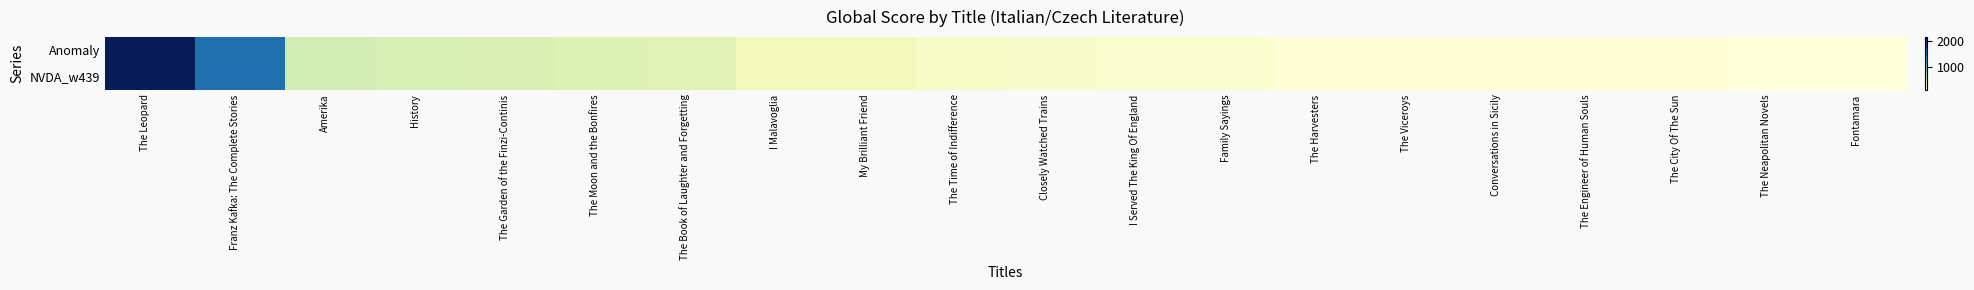

Reading right to left, what are all the values shown in this chart?

Anomaly: Fontamara=116	The Neapolitan Novels=120	The City Of The Sun=135	The Engineer of Human Souls=137	Conversations in Sicily=144	The Viceroys=144	The Harvesters=144	Family Sayings=181	I Served The King Of England=198	Closely Watched Trains=234	The Time of Indifference=240	My Brilliant Friend=317	I Malavoglia=321	The Book of Laughter and Forgetting=466	The Moon and the Bonfires=490	The Garden of the Finzi-Continis=508	History=525	Amerika=559	Franz Kafka: The Complete Stories=1562	The Leopard=2172
NVDA_w439: Fontamara=116	The Neapolitan Novels=120	The City Of The Sun=135	The Engineer of Human Souls=137	Conversations in Sicily=144	The Viceroys=144	The Harvesters=144	Family Sayings=181	I Served The King Of England=198	Closely Watched Trains=234	The Time of Indifference=240	My Brilliant Friend=317	I Malavoglia=321	The Book of Laughter and Forgetting=466	The Moon and the Bonfires=490	The Garden of the Finzi-Continis=508	History=525	Amerika=559	Franz Kafka: The Complete Stories=1562	The Leopard=2172